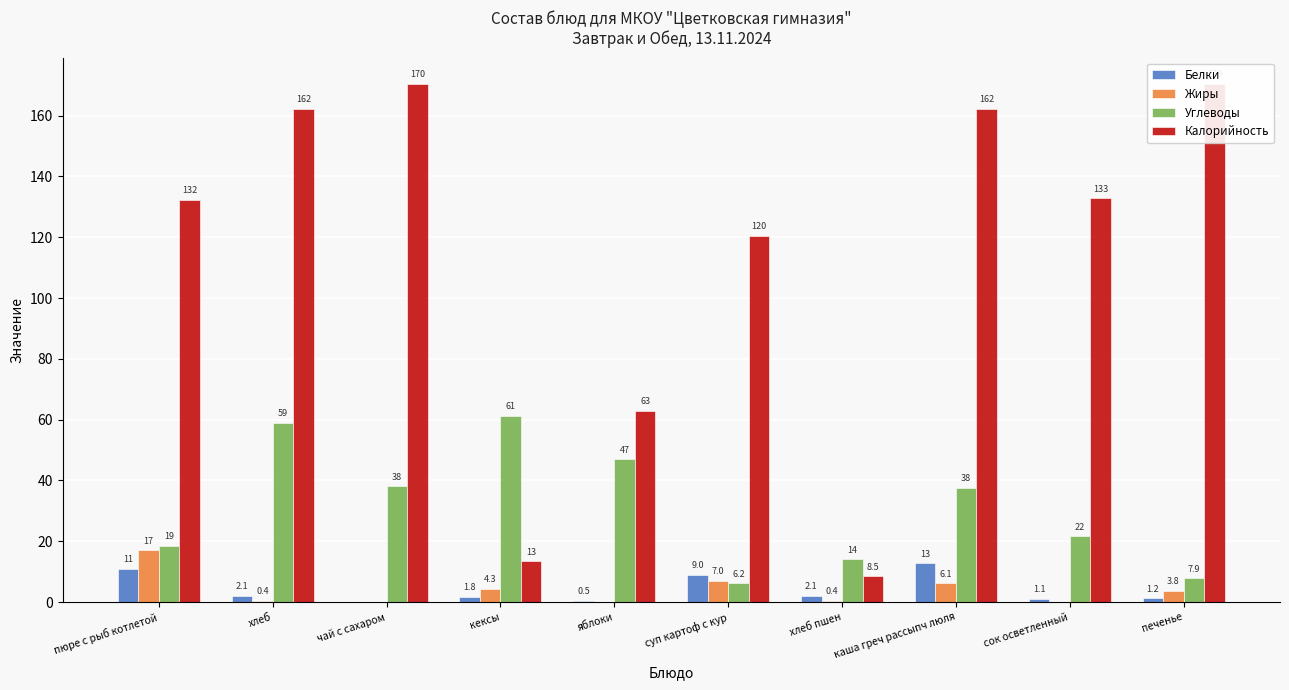

True or false: Белки has a value of 3.3 at хлеб.

False